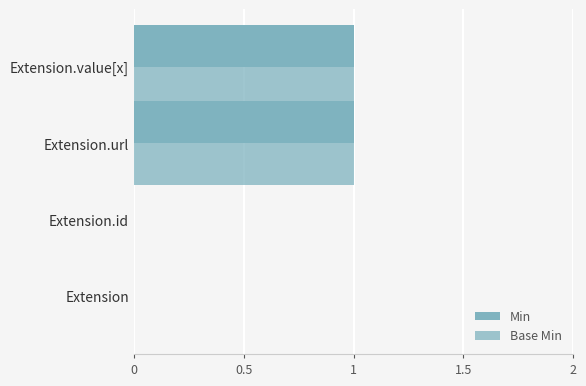

How many categories are shown in the chart?

4